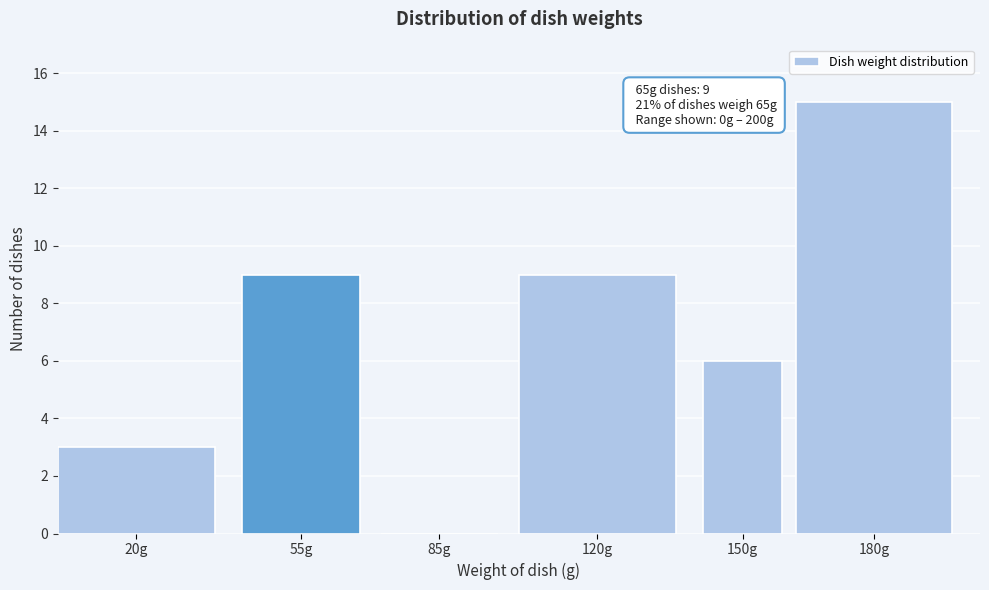

Reading left to right, transcribe all the data shown in this chart.

20g=3	55g=9	85g=0	120g=9	150g=6	180g=15